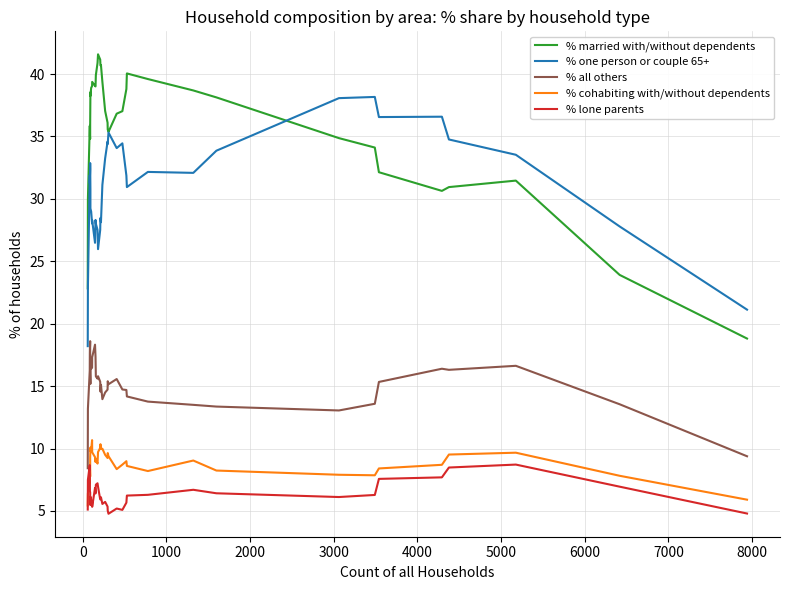

True or false: % lone parents and % all others cross at least once.

False